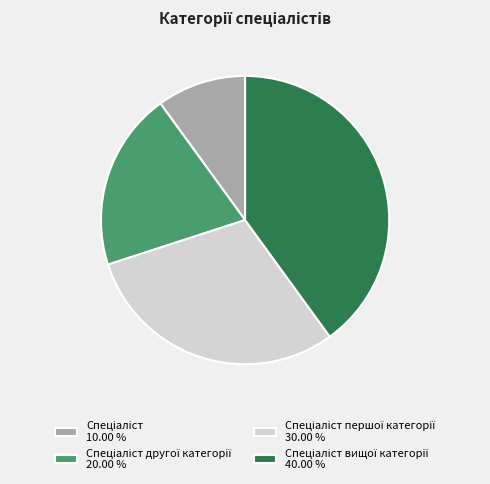

Is there a majority slice in this chart?

No